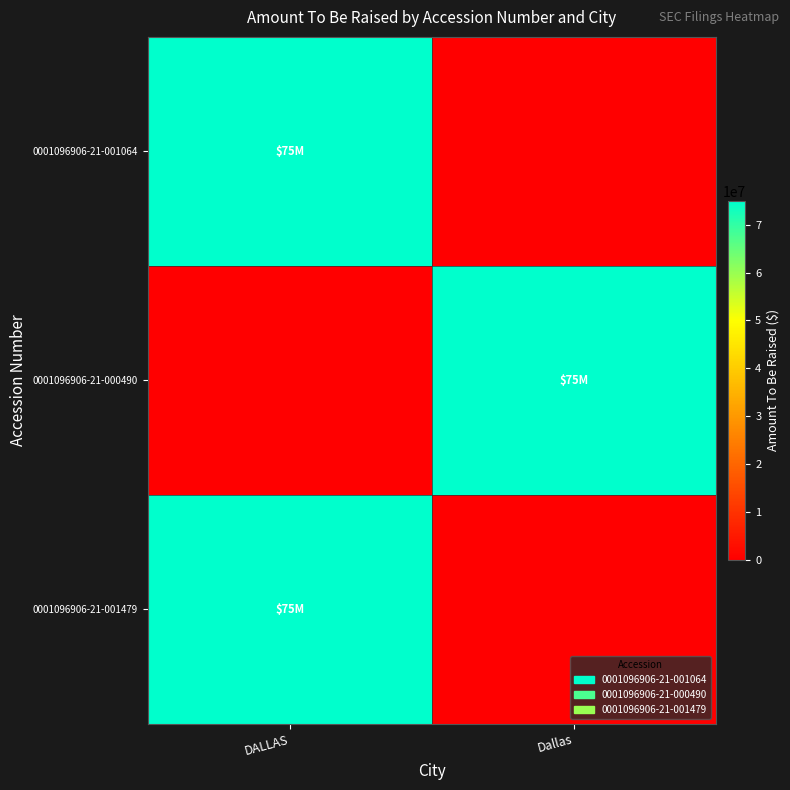

Which series has the largest total across all categories?

0001096906-21-001064